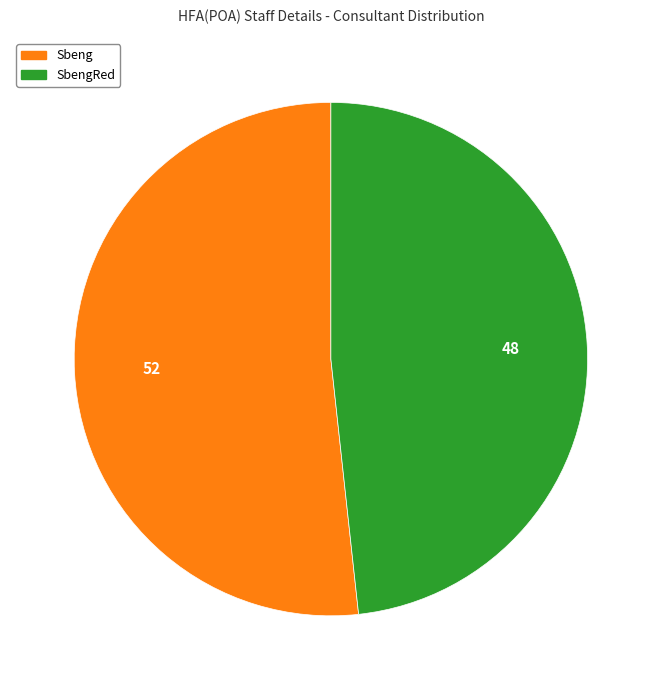

Is there a majority slice in this chart?

Yes